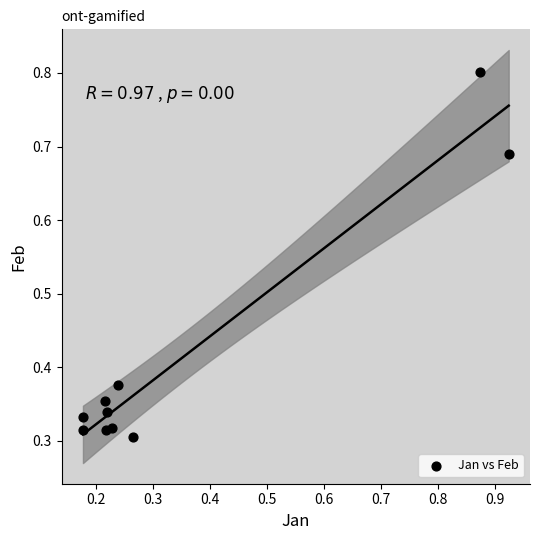

Count the number of points in this scatter plot.

10